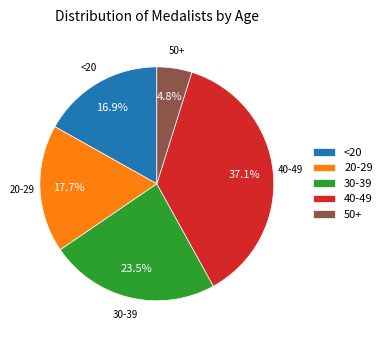

Is there a majority slice in this chart?

No